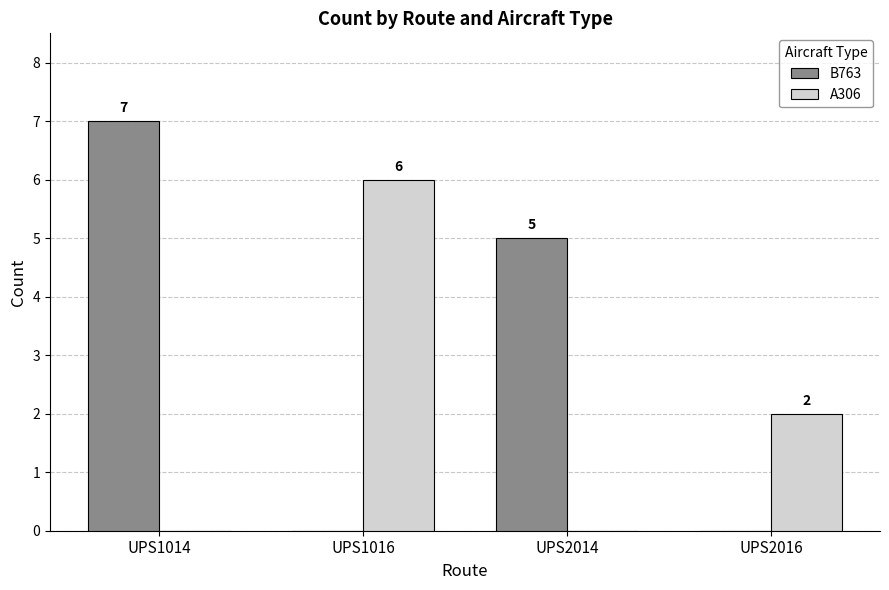

Between UPS1014 and UPS2014, which series saw the biggest shift?

B763